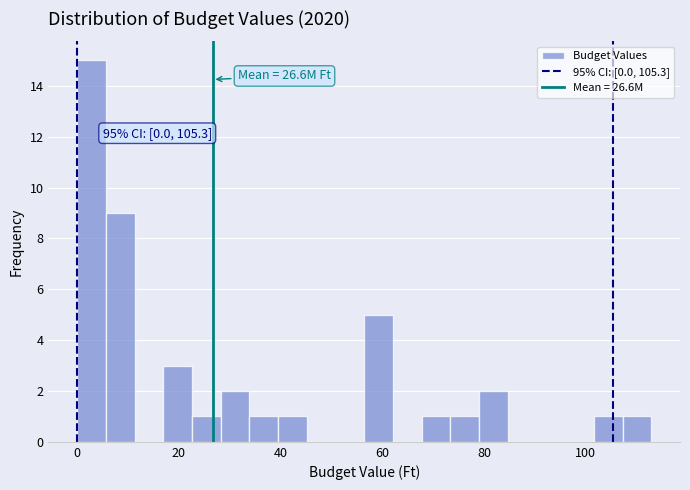

Read against the x-axis, roughly where is the centre of the tallest bar?

2